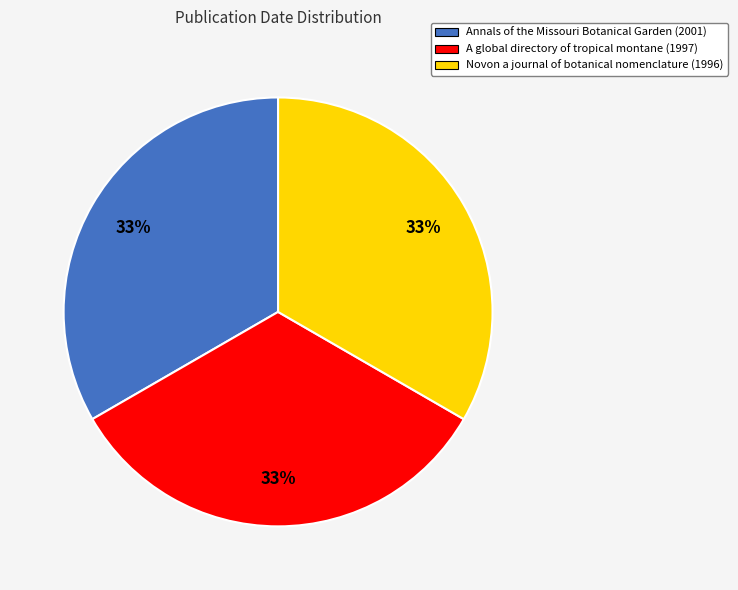

What is the ratio of the value at A global directory of tropical montane (1997) to the value at Novon a journal of botanical nomenclature (1996)?

1.0